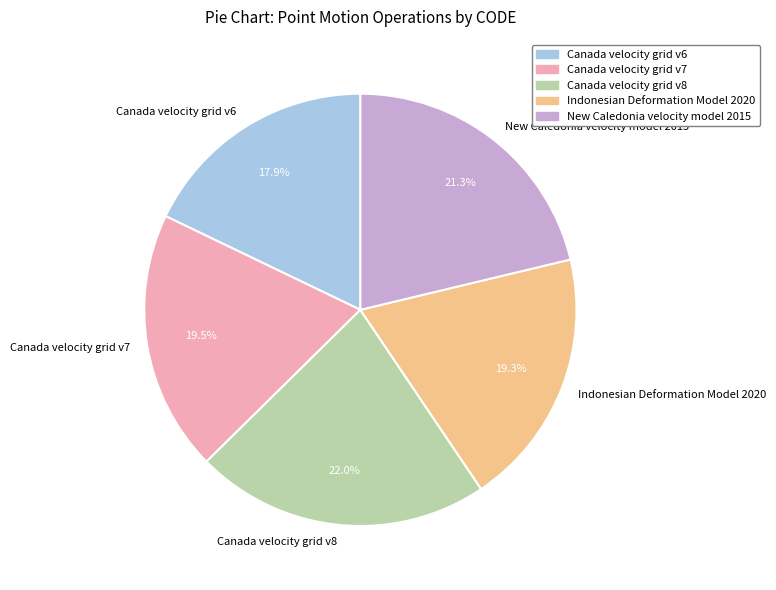

How many segments does this pie chart have?

5